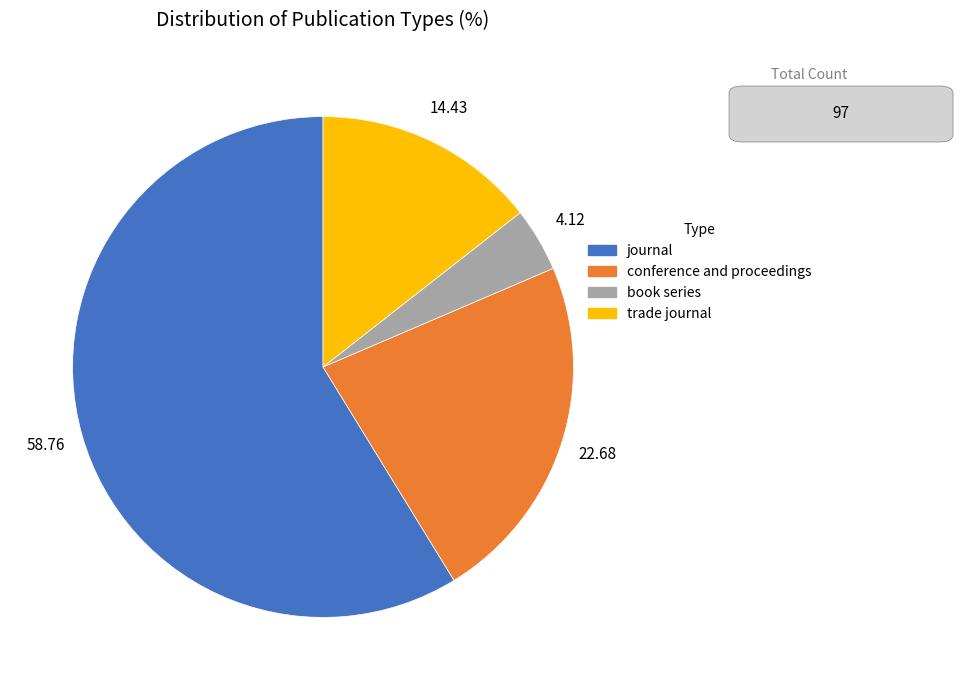

Is the sum of book series and trade journal greater than half?

No